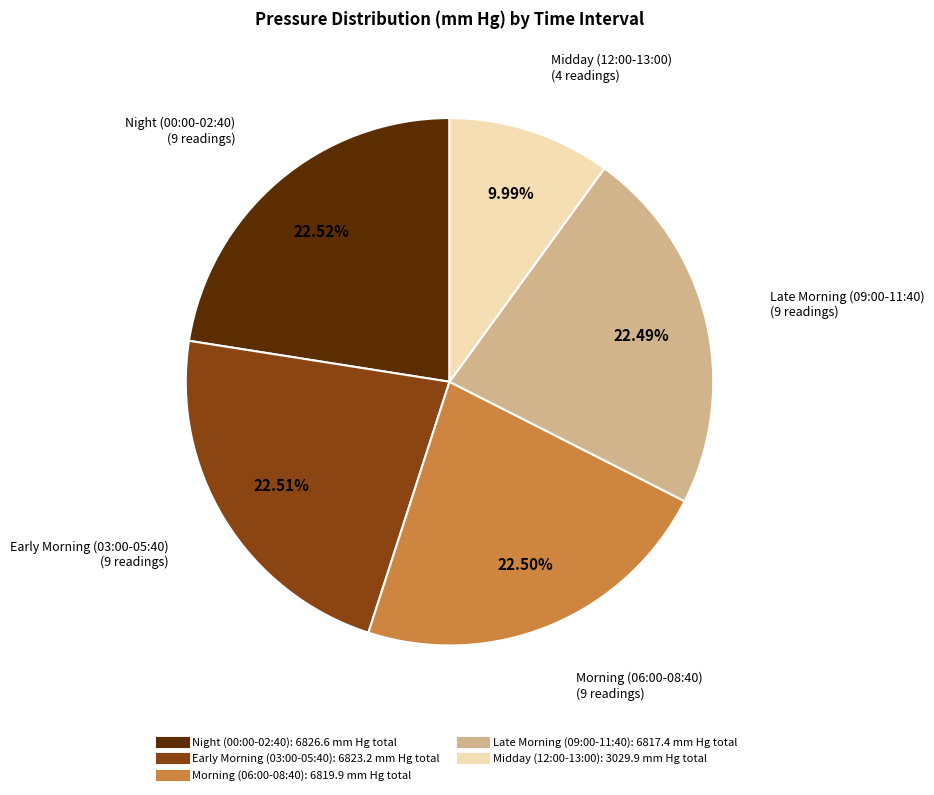

Is there any slice that represents more than half of the pie?

No